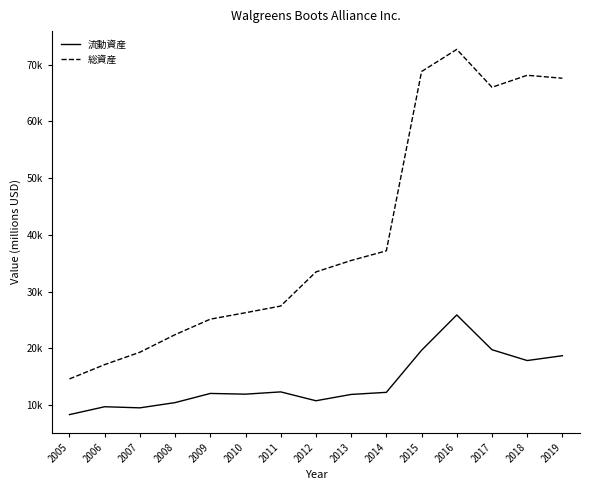

Does the chart have visible grid lines?

No